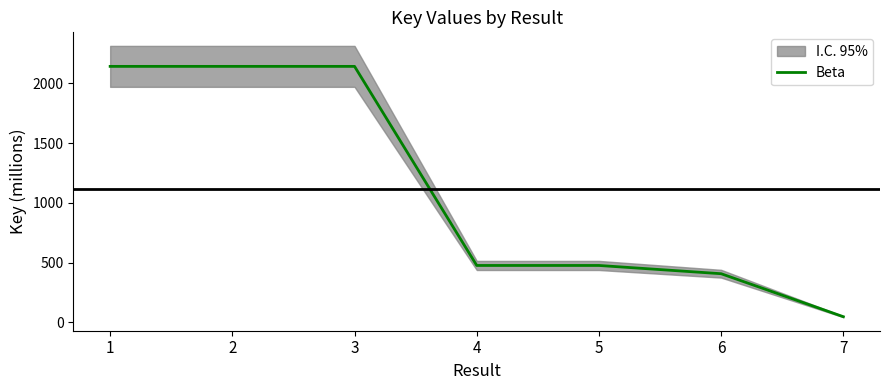

The value at 3 is 2141.5. True or false?

True